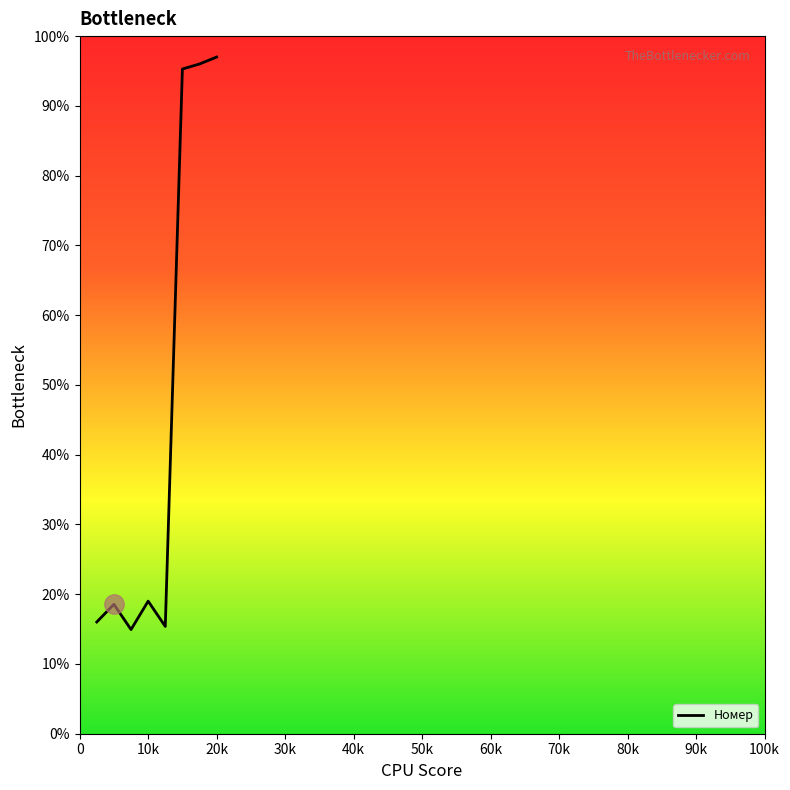

What is the maximum value shown in the chart?

97.0